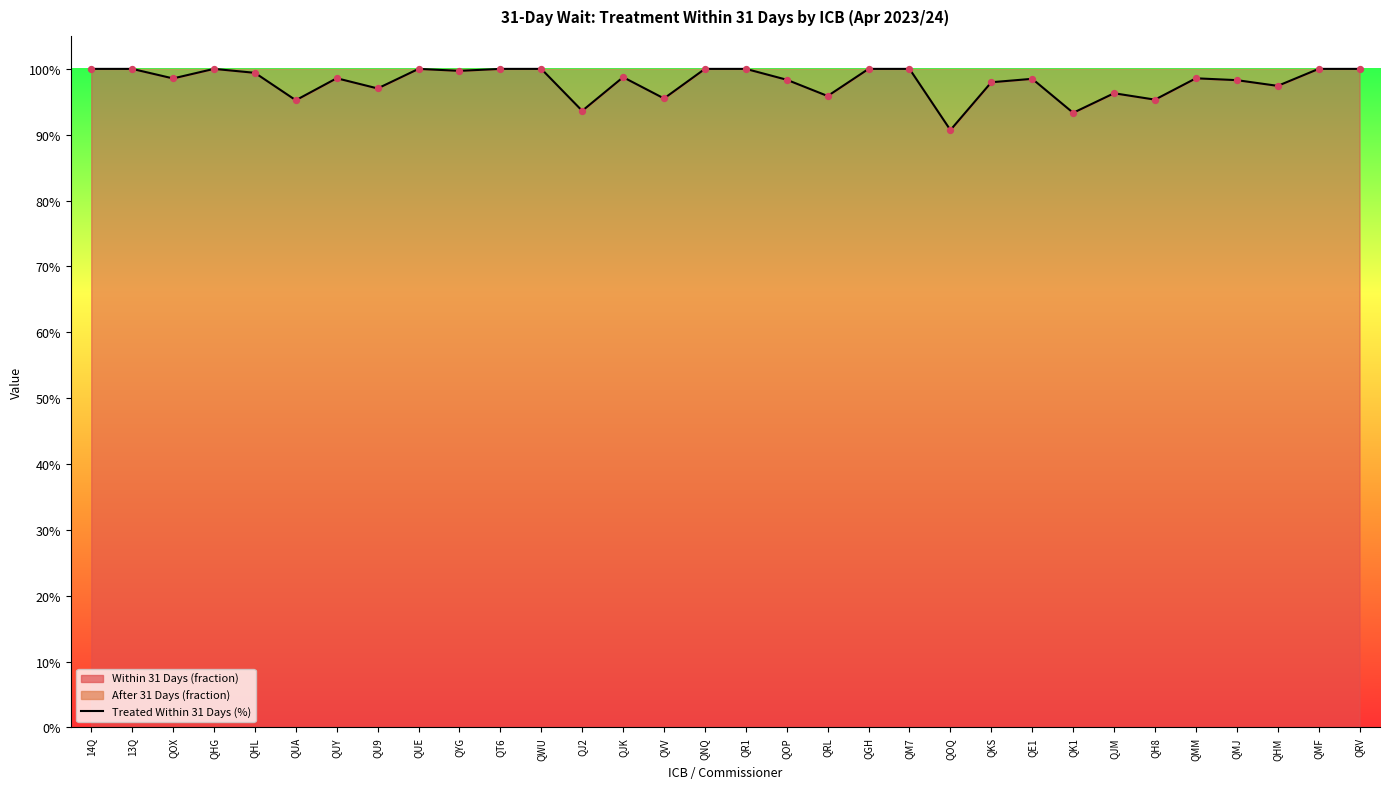

Between QVV and QMM, which is larger?

QMM